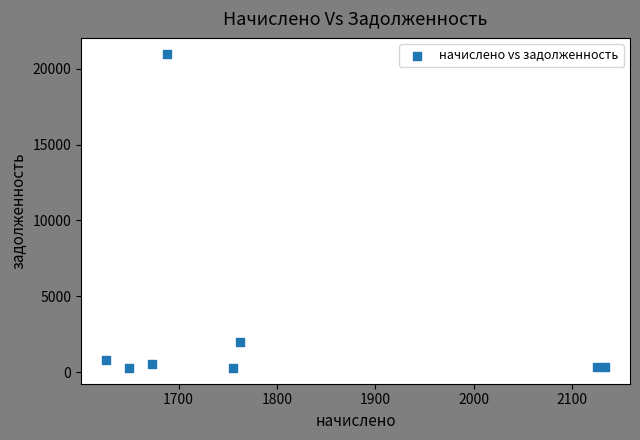

What is the range of Y values (max minus min)?

20729.3